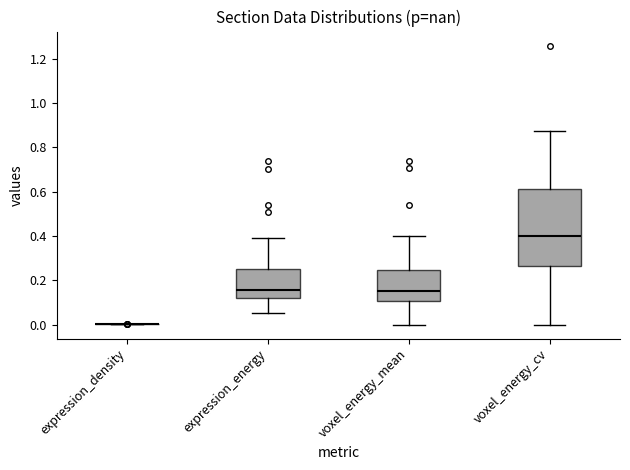

Where does the lower whisker of the box for voxel_energy_mean end on the y-axis? The values are not printed on the chart, so give them approximately, as read against the axis.

0.00